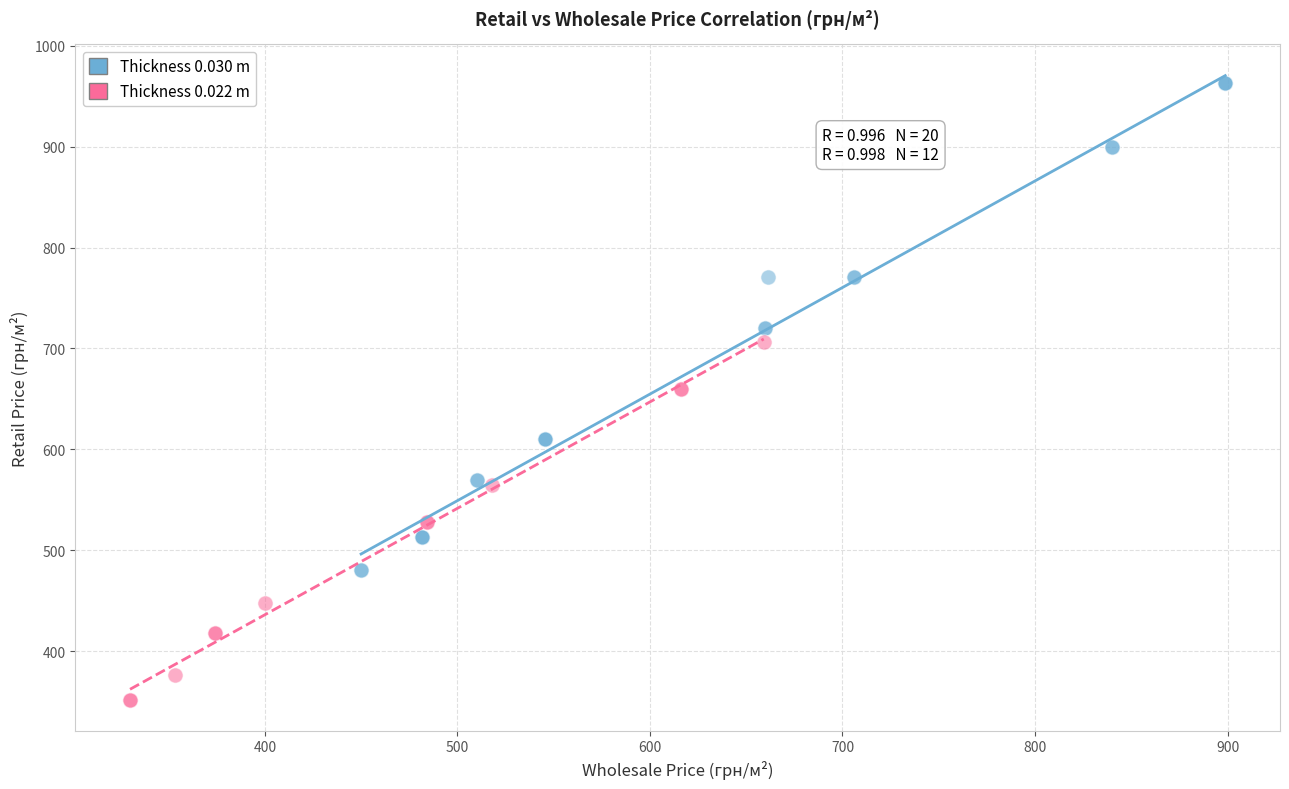

Which series has the largest Y range (max minus min)?

Thickness 0.030 m